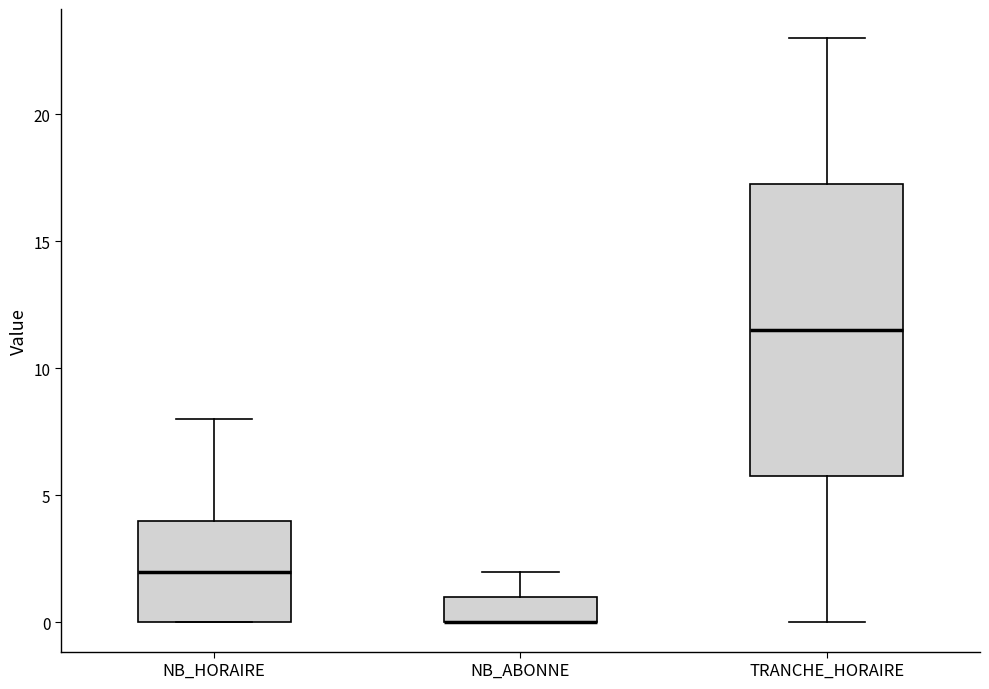

Comparing the boxes themselves (not the whiskers), which one is the tallest?

TRANCHE_HORAIRE